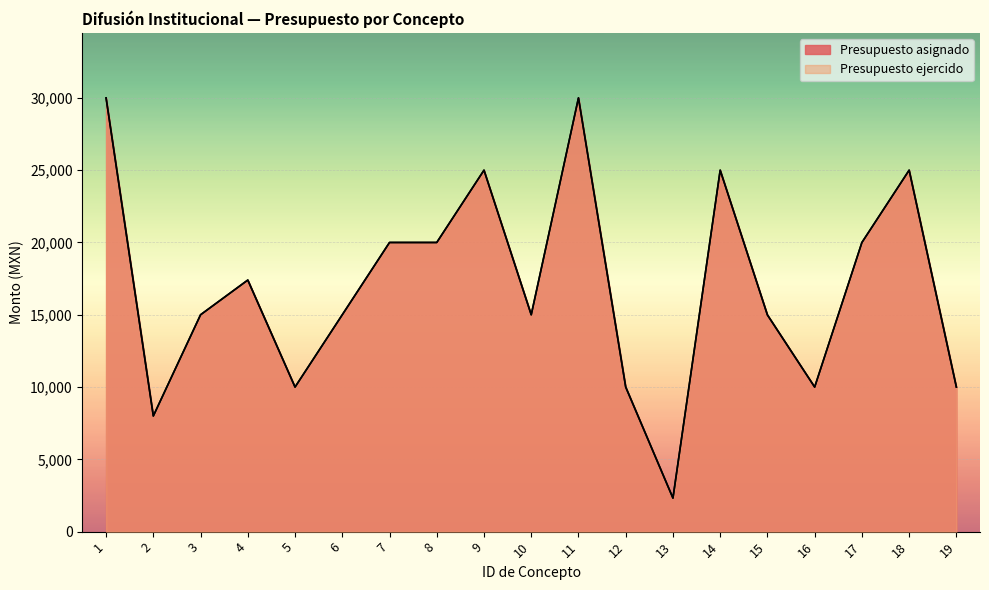

Which series changed the most between 2 and 6?

Presupuesto asignado